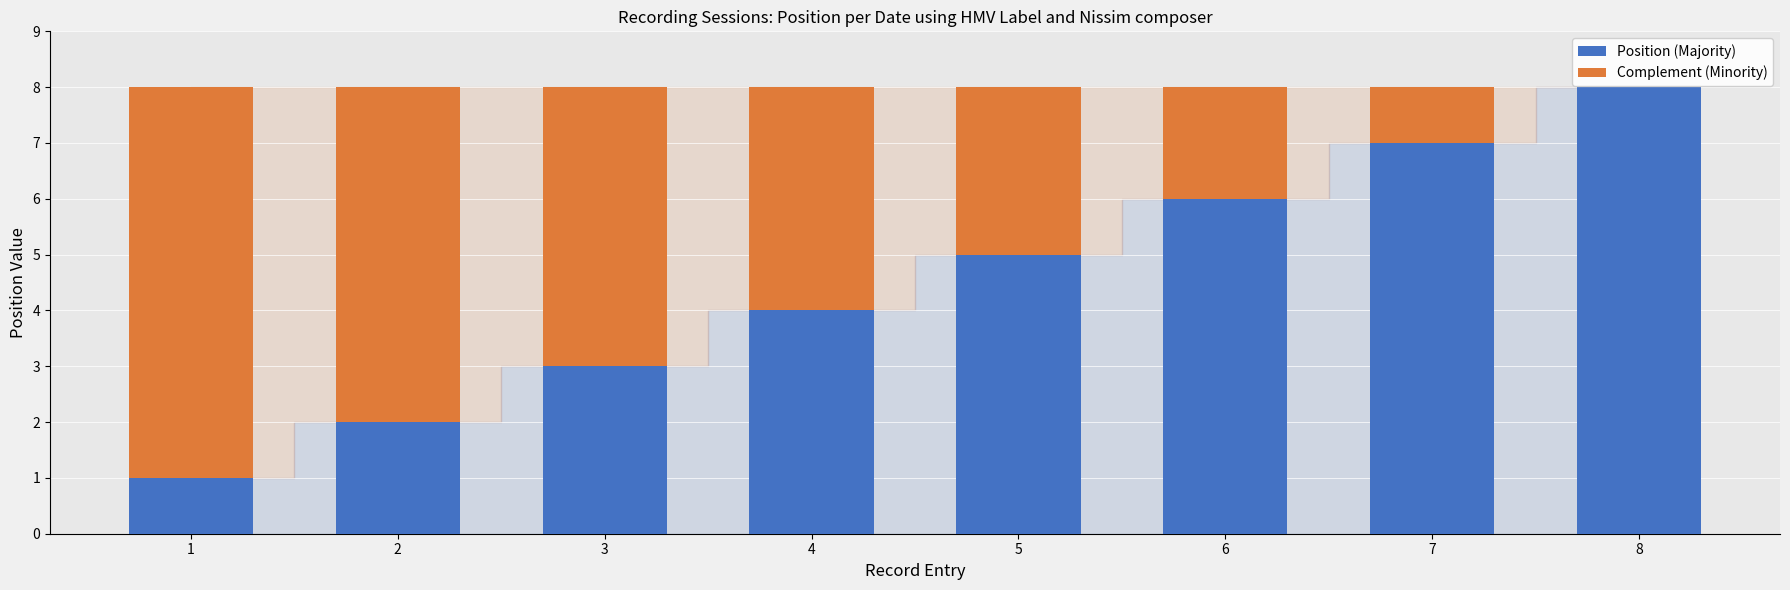

The value of Position (Majority) at 4 is 3. True or false?

False